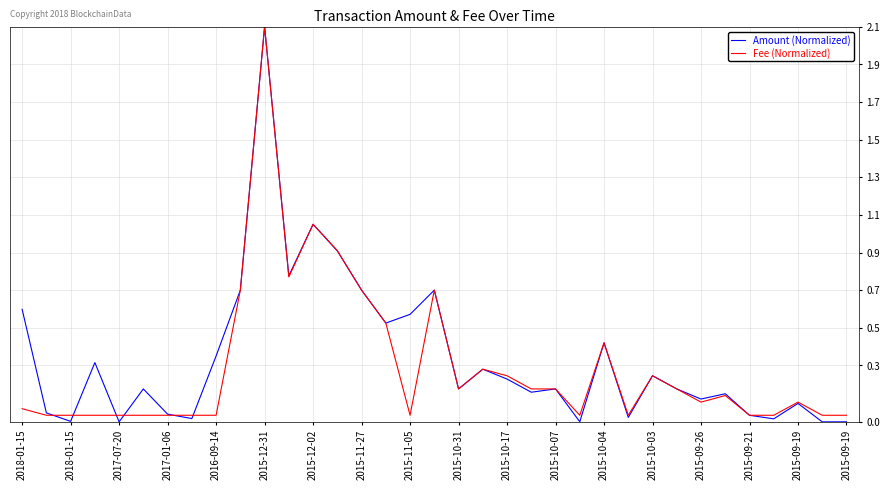

Which series has the largest total across all categories?

Amount (Normalized)